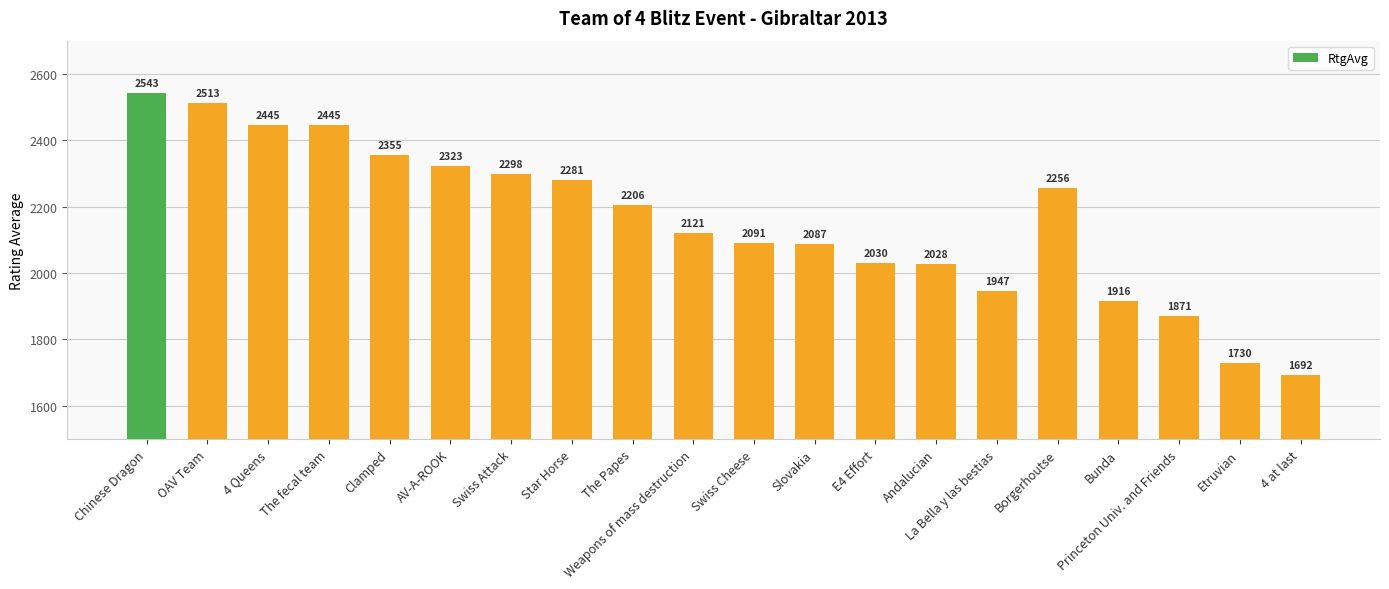

What is the maximum value shown in the chart?

2543